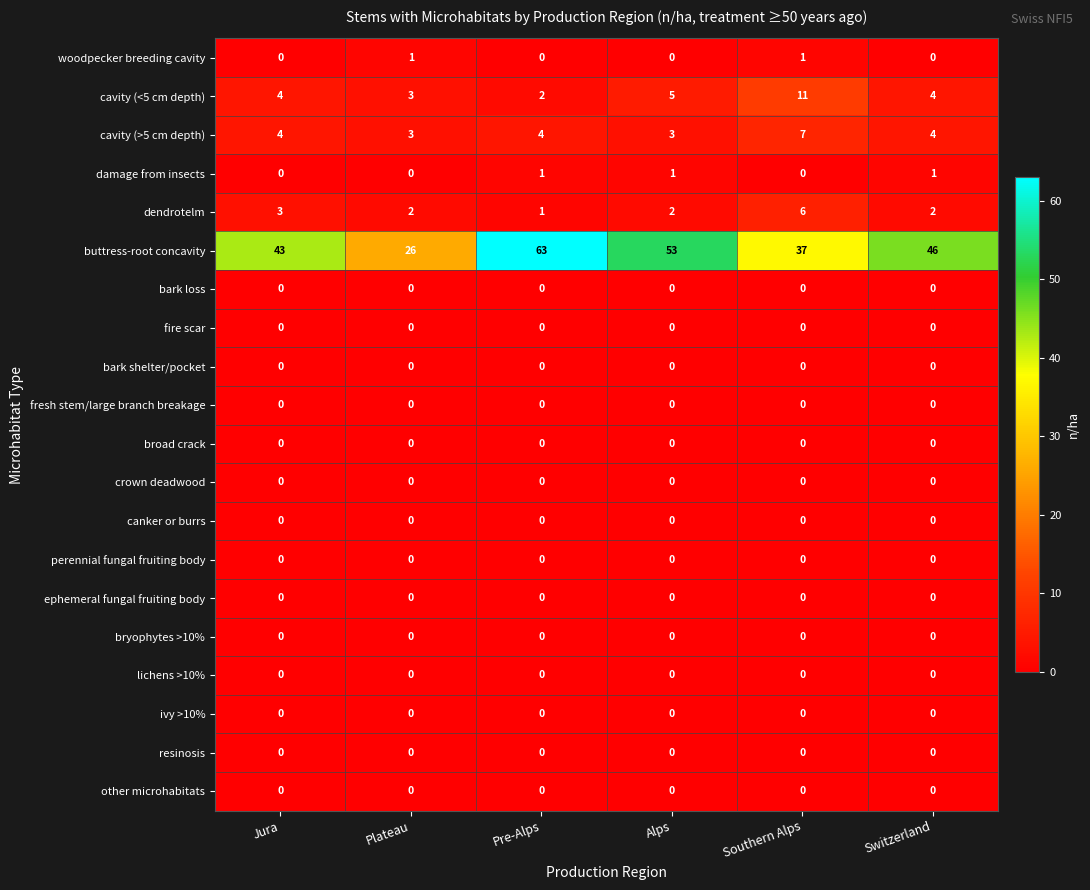

What is the total value across all series at Southern Alps?

62